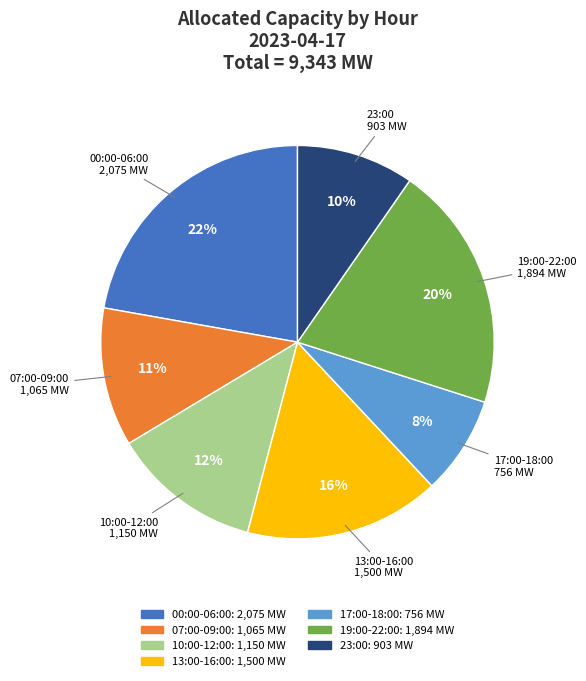

To the nearest percent, what is the average slice percentage?

14%